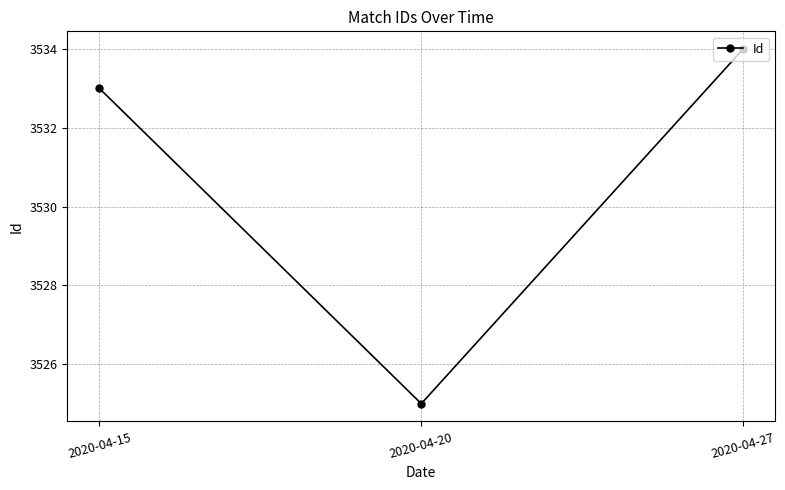

The chart shows a value of 2467 at 2020-04-20. True or false?

False